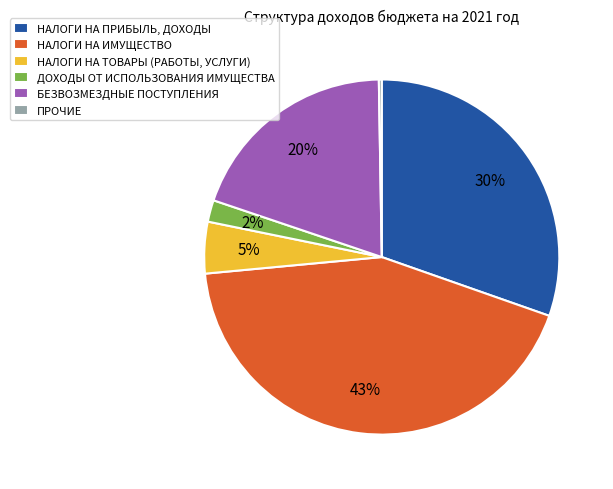

To the nearest percent, what is the average slice percentage?

17%